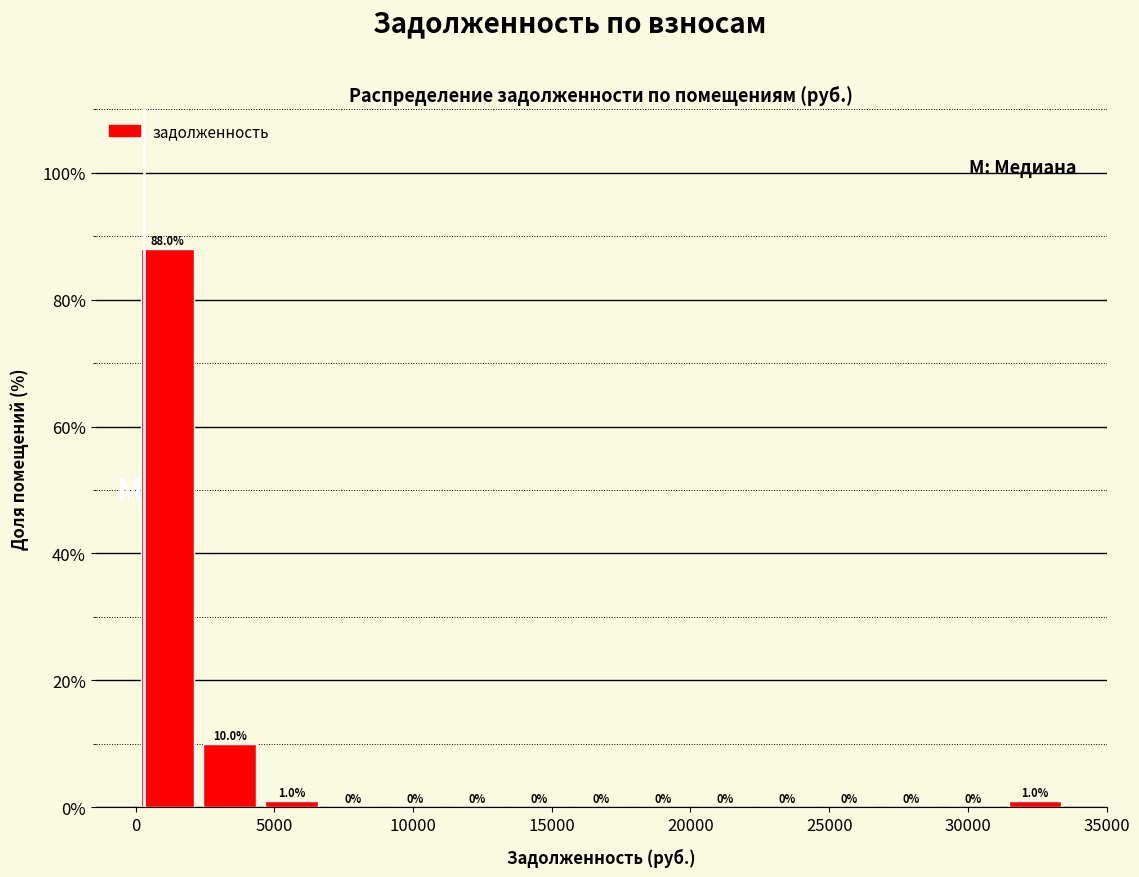

Reading left to right, transcribe this chart: for each bar, give the range it covers on the x-axis and its height. The bar edges are not printed on the chart, so give them approximately, as read against the axis.

0 to 2500: 88.0
2500 to 4500: 10.0
4500 to 7000: 1.0
7000 to 9000: 0.0
9000 to 11500: 0.0
11500 to 13500: 0.0
13500 to 16000: 0.0
16000 to 18000: 0.0
18000 to 20500: 0.0
20500 to 22500: 0.0
22500 to 25000: 0.0
25000 to 27000: 0.0
27000 to 29000: 0.0
29000 to 31500: 0.0
31500 to 33500: 1.0